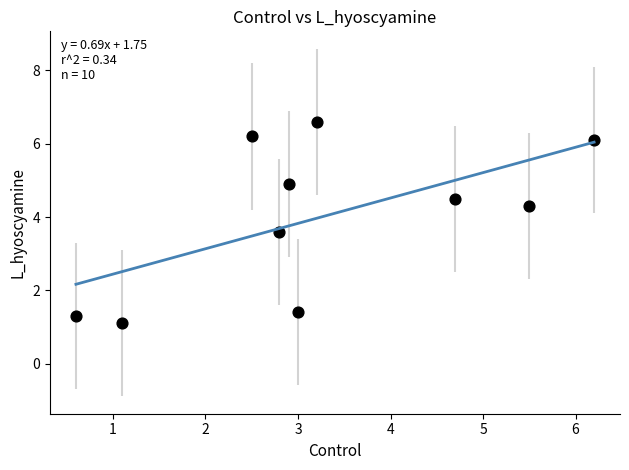

What Y value in the scatter plot is closest to 3?

3.6